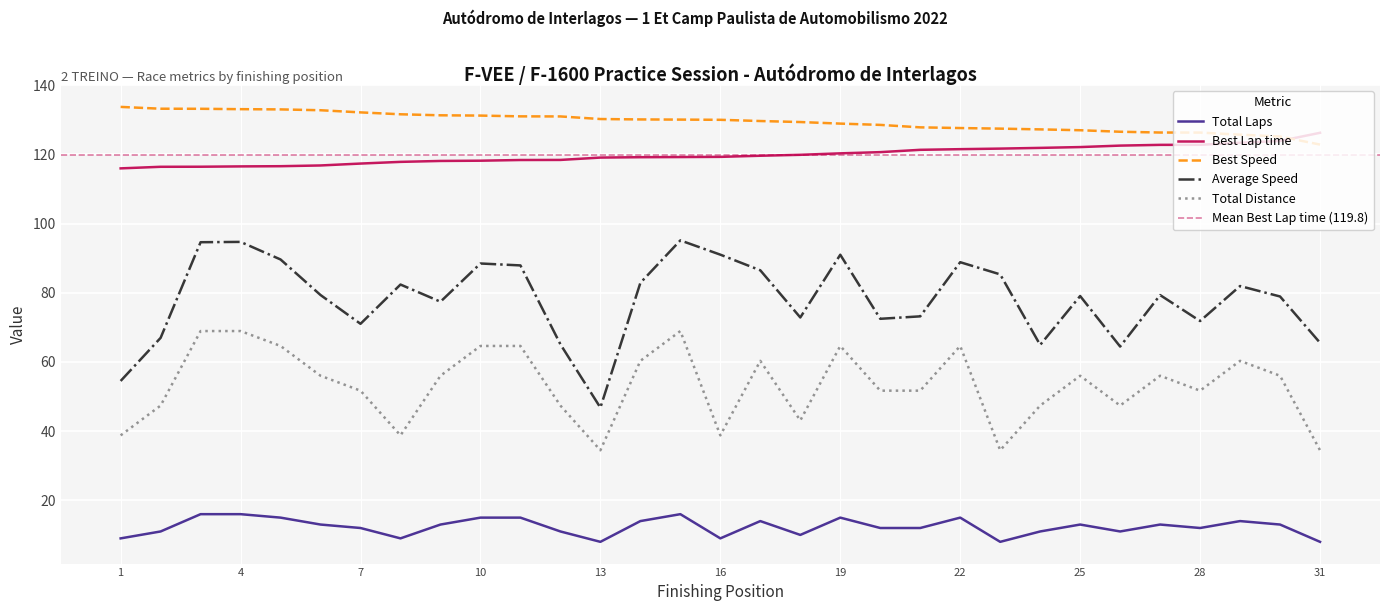

What is the highest value of the Average Speed series?

95.2